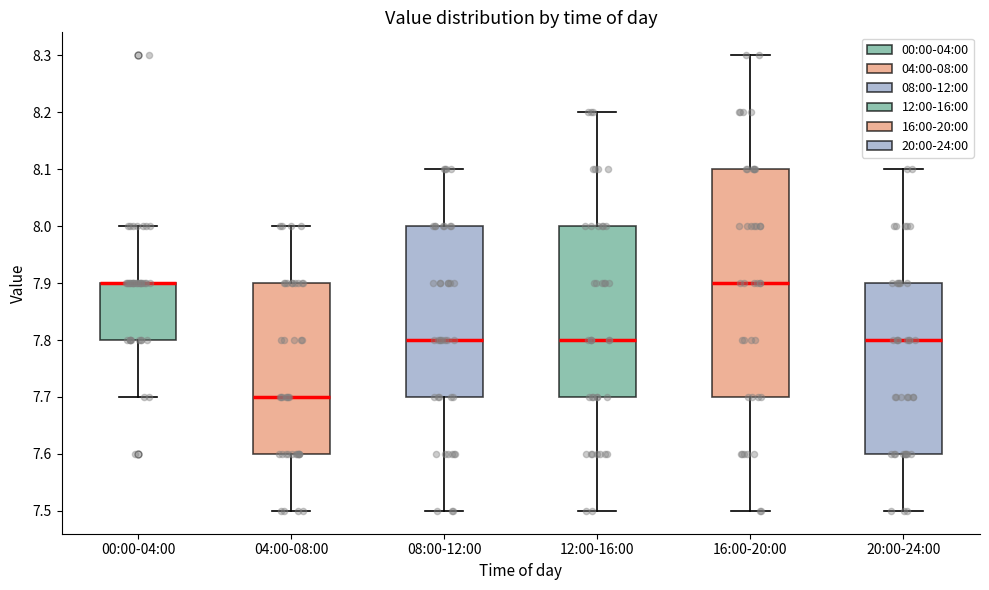

Where does the upper whisker of the box for 16:00-20:00 end on the y-axis? The values are not printed on the chart, so give them approximately, as read against the axis.

8.3